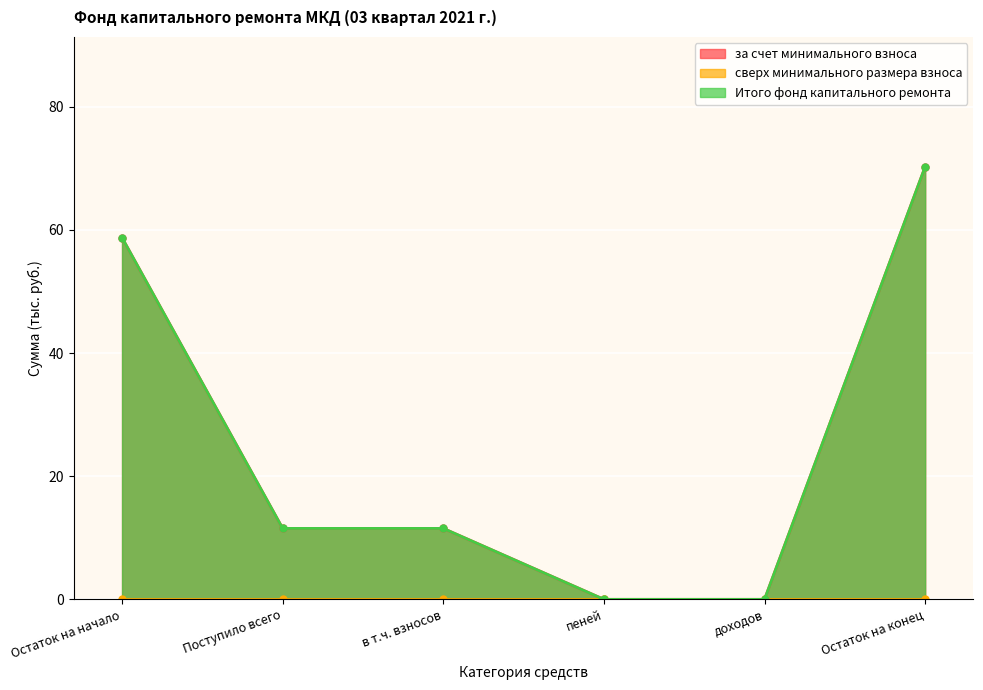

True or false: Итого фонд капитального ремонта and за счет минимального взноса intersect in this chart.

False